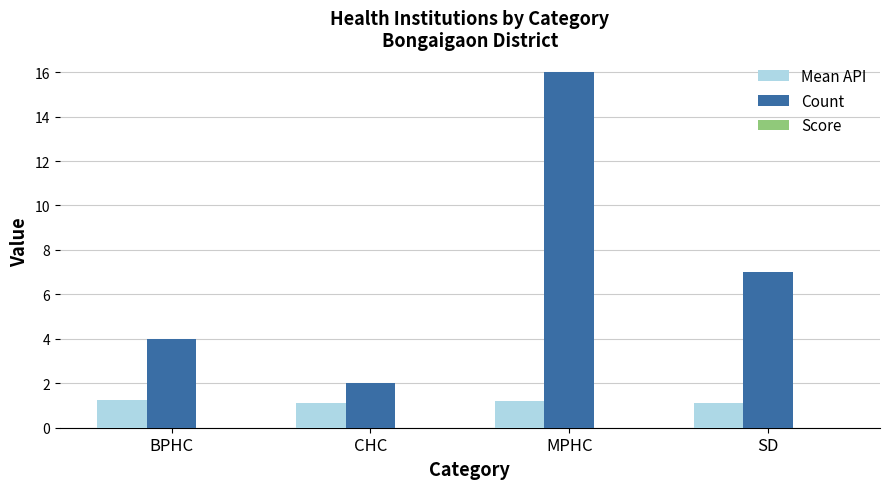

True or false: Count has a value of 28.4 at MPHC.

False